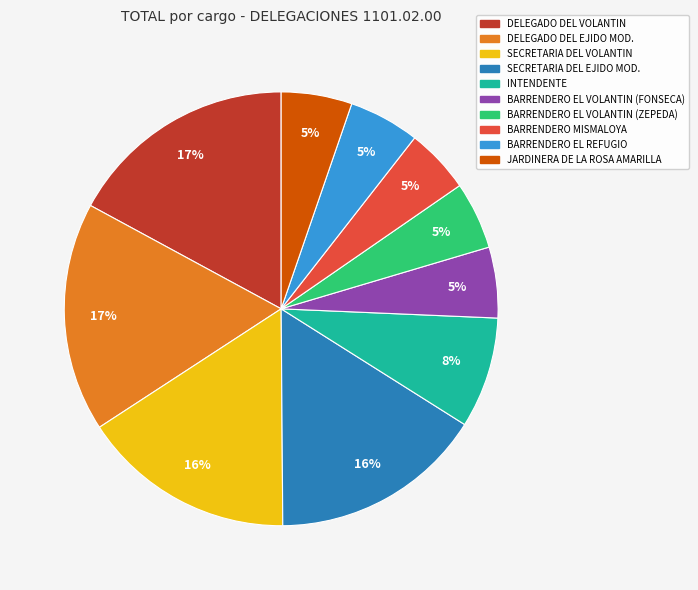

Do DELEGADO DEL EJIDO MOD. and INTENDENTE together represent more than half of the pie?

No